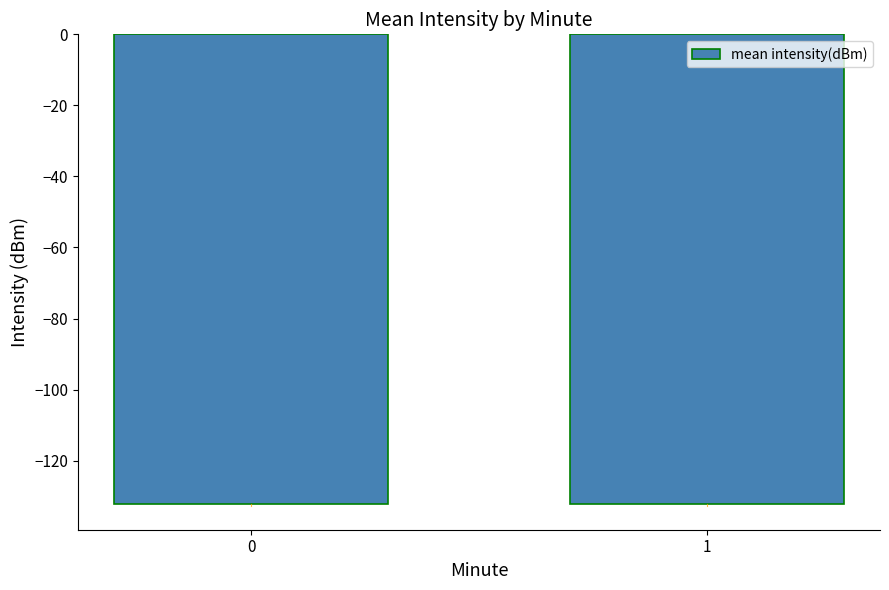

What is the minimum value shown in the chart?

-132.3